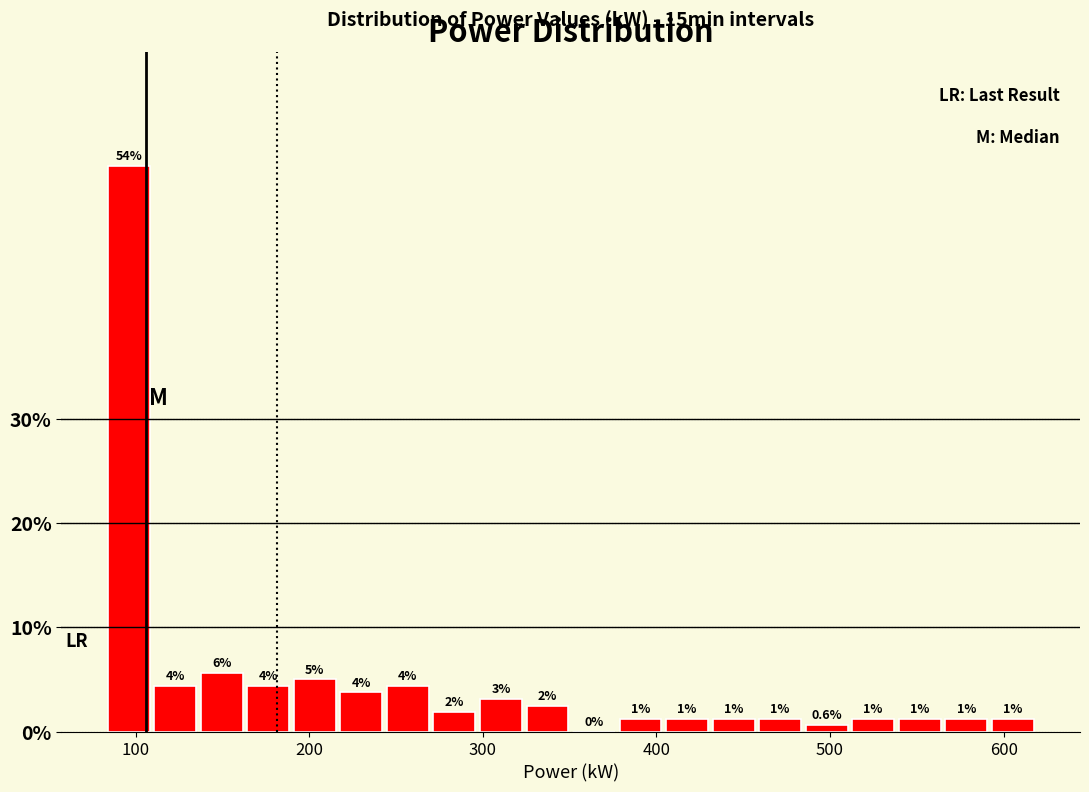

Around what value on the x-axis is the tallest bar? Give the approximate position of its centre, as read against the axis.

100